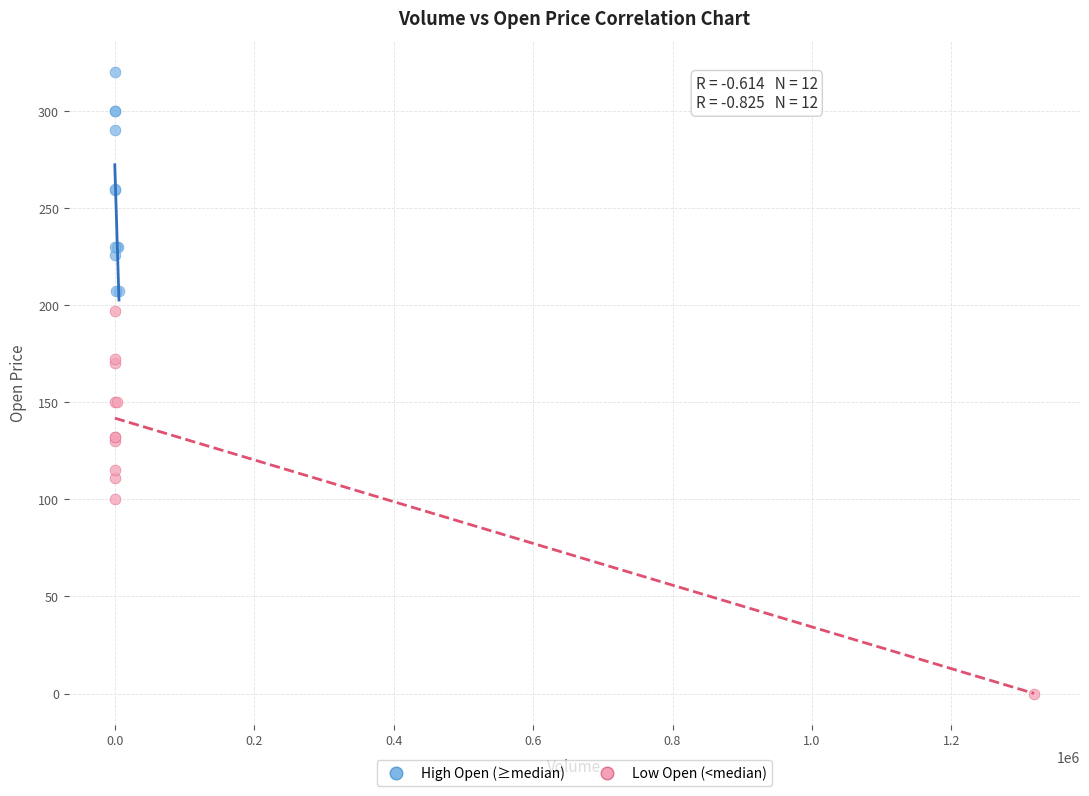

Which series reaches the maximum Y coordinate?

High Open (≥median)